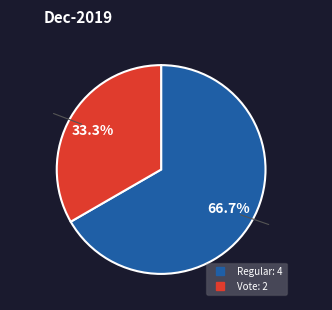

How many segments does this pie chart have?

2